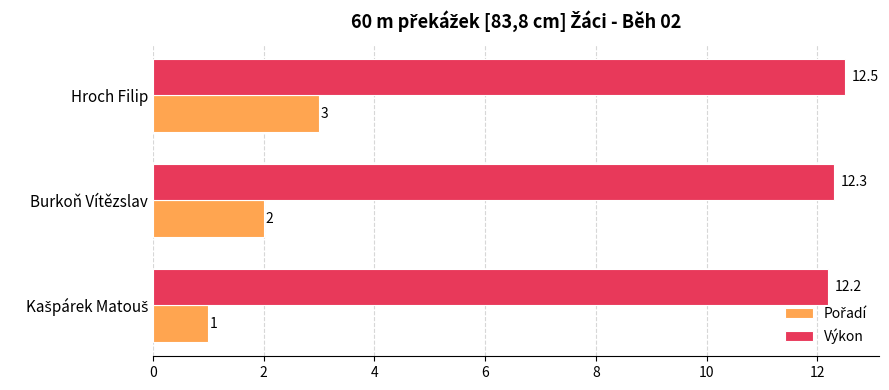

What is the maximum value shown in the chart?

12.5